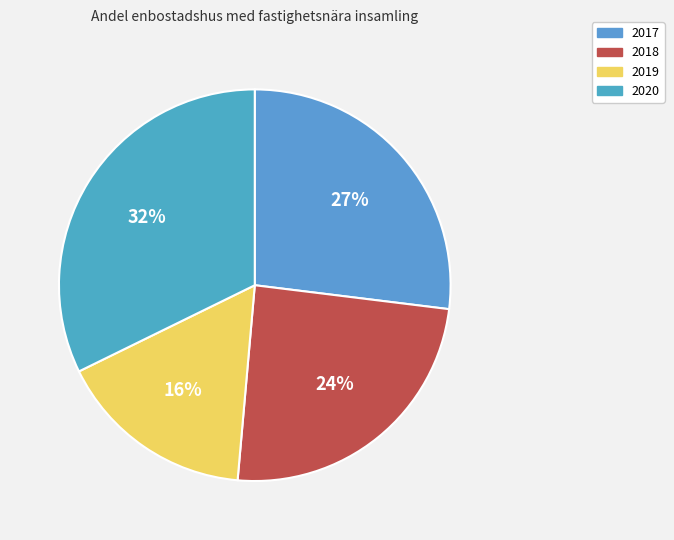

What is the smallest slice in the pie chart?

2019